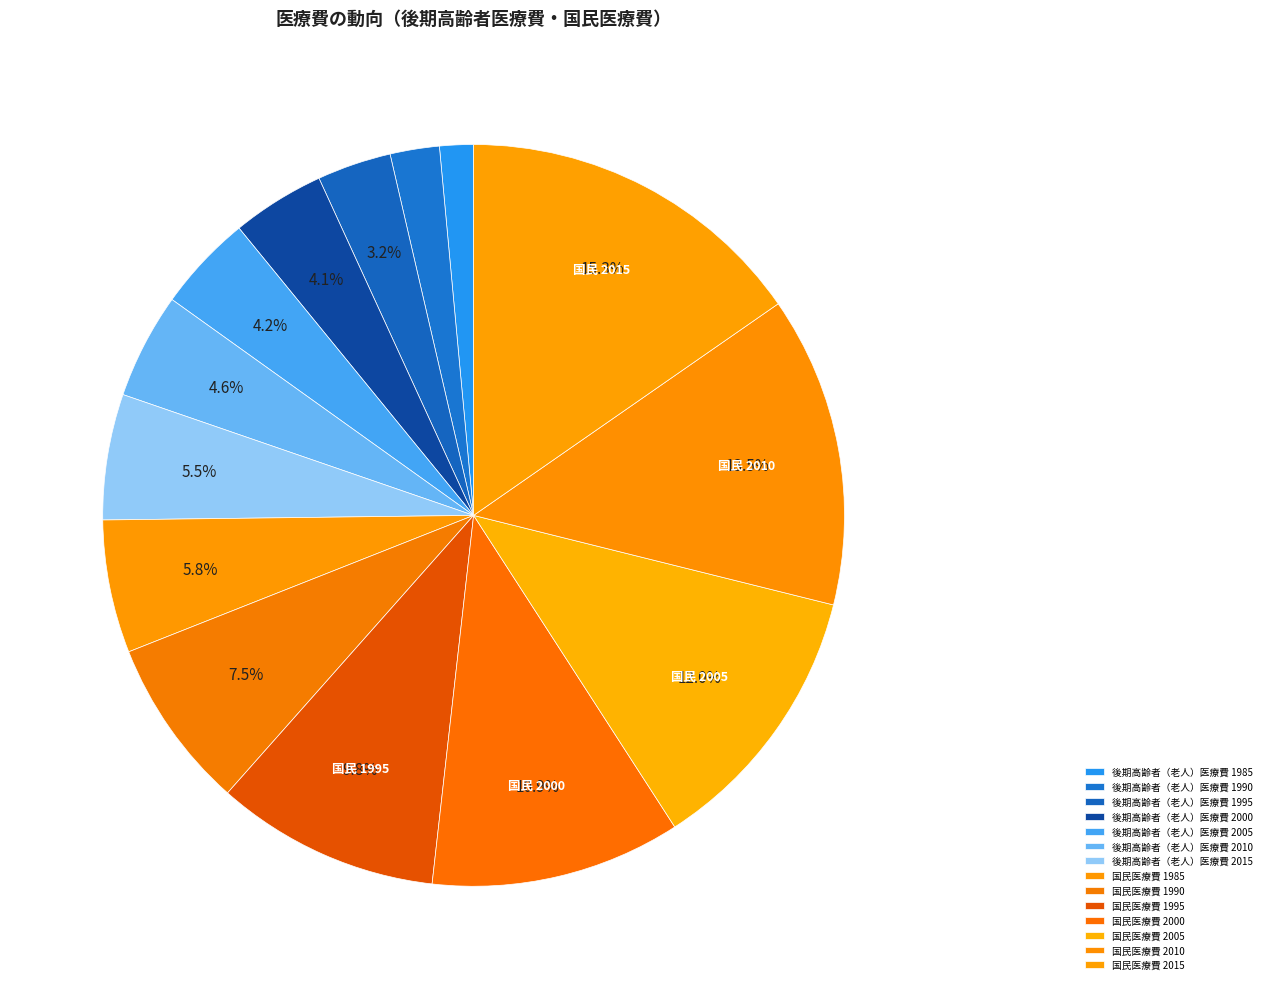

True or false: 後期高齢者（老人）医療費 2015 accounts for 20% of the total.

False